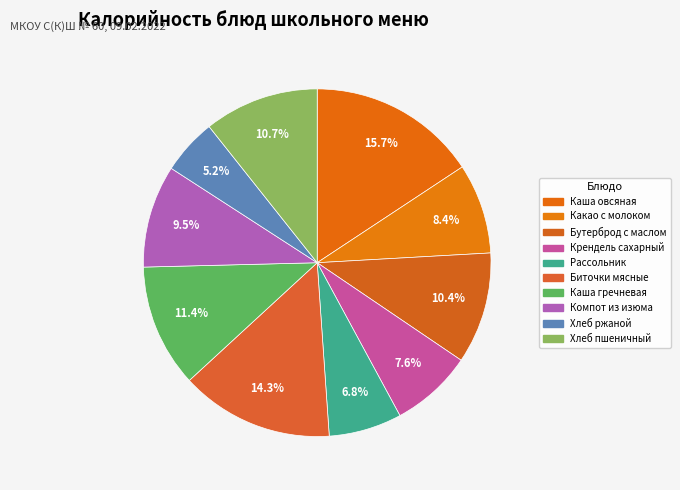

How many segments does this pie chart have?

10